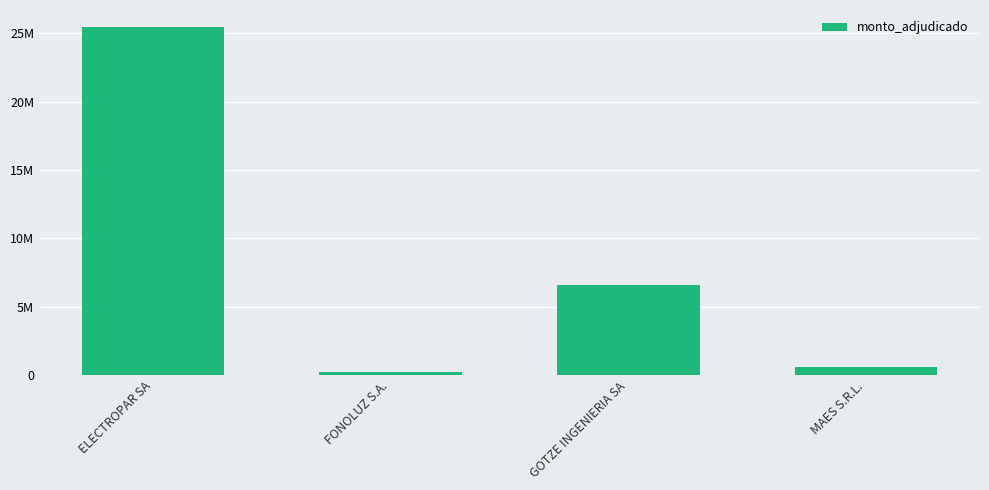

List the labels in order of value, largest first.

ELECTROPAR SA, GOTZE INGENIERIA SA, MAES S.R.L., FONOLUZ S.A.